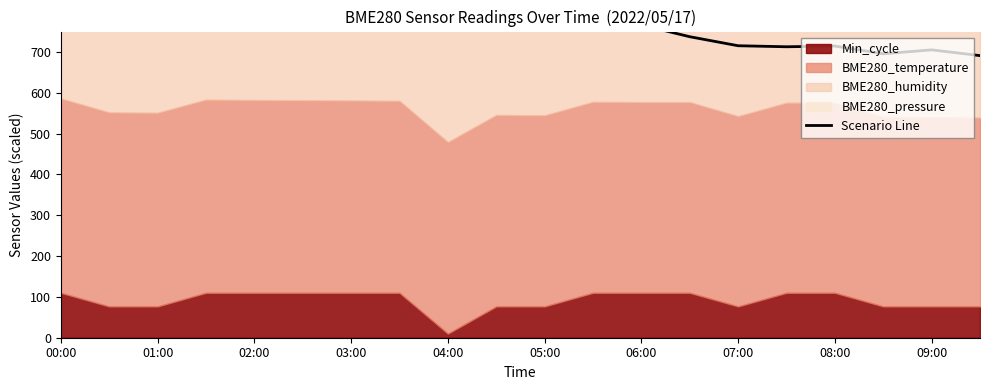

Which label corresponds to the largest value in the chart?

00:00